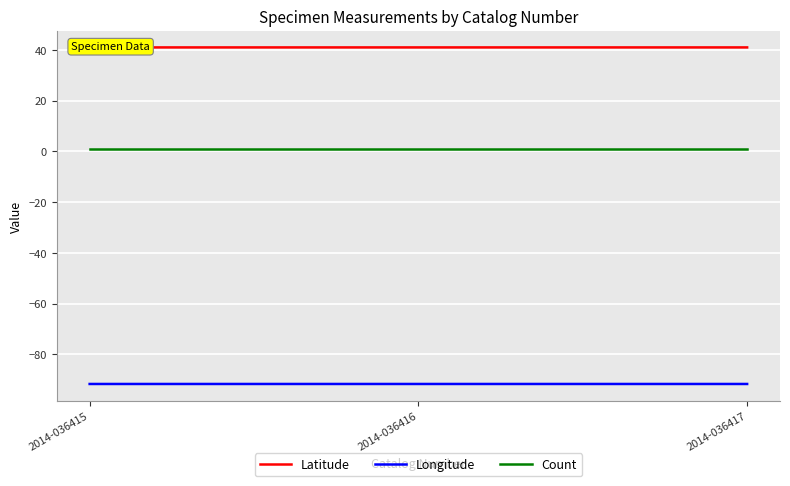

Is it true that Longitude equals -52.4 at 2014-036416?

False